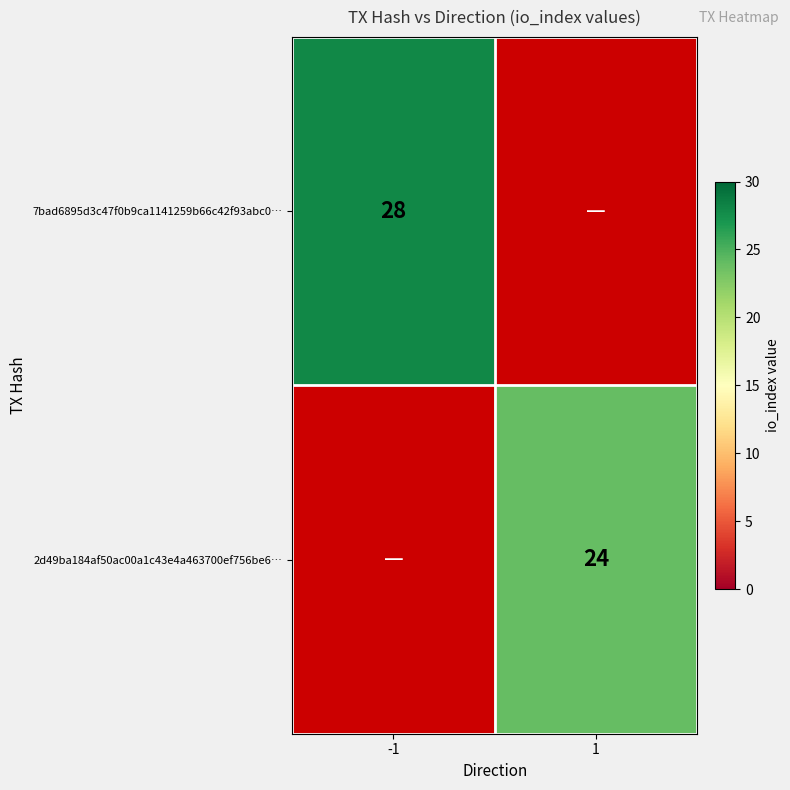

The 7bad6895d3c47f0b9ca1141259b66c42f93abc0… series shows 28 at -1. True or false?

True